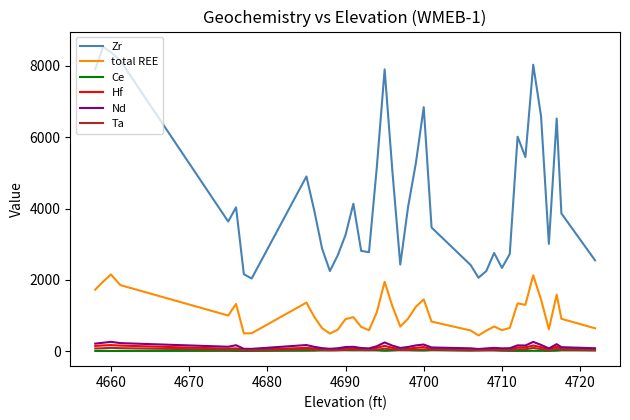

How many series are shown in this chart?

6